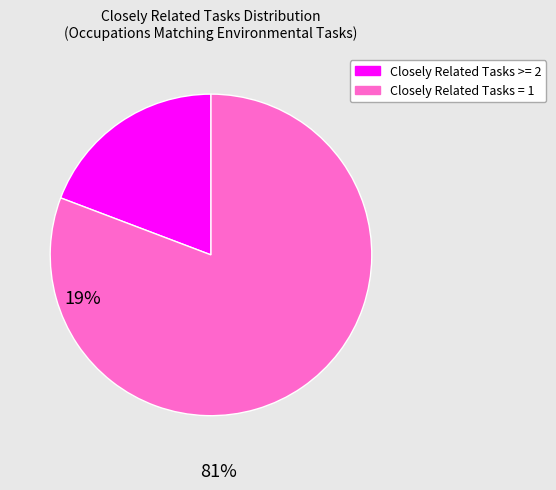

How many slices are in this pie chart?

2